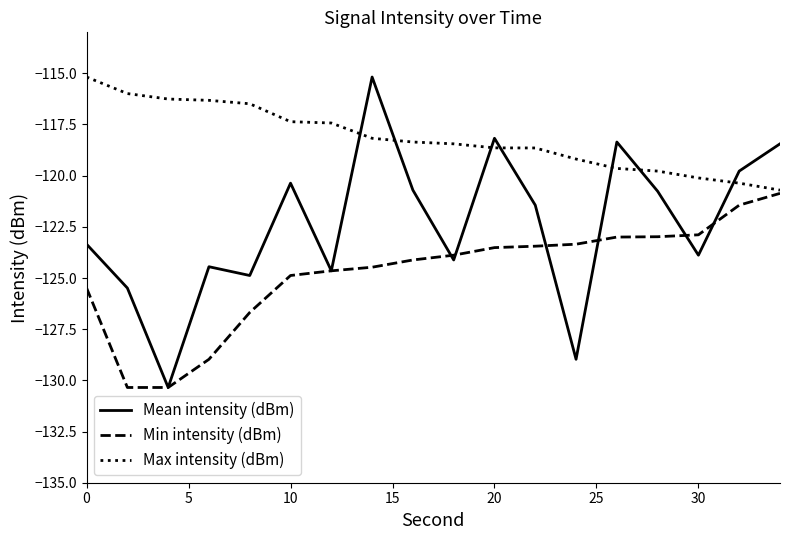

What is the lowest value of the Max intensity (dBm) series?

-120.7